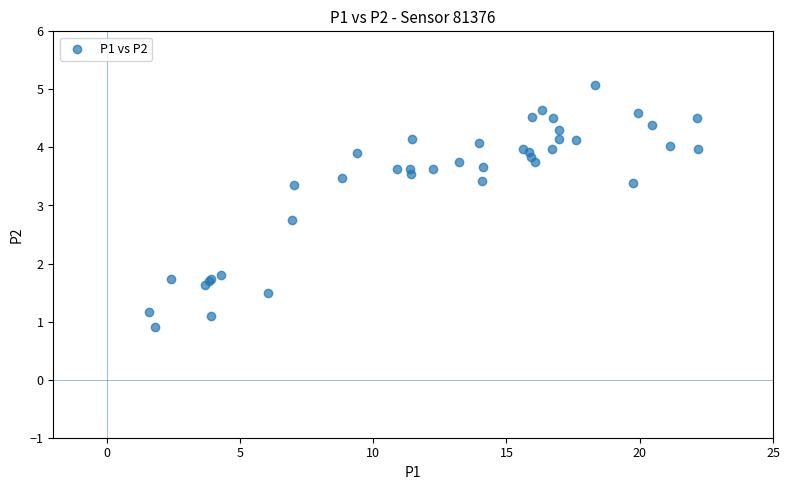

What Y value in the scatter plot is closest to 2?

1.8